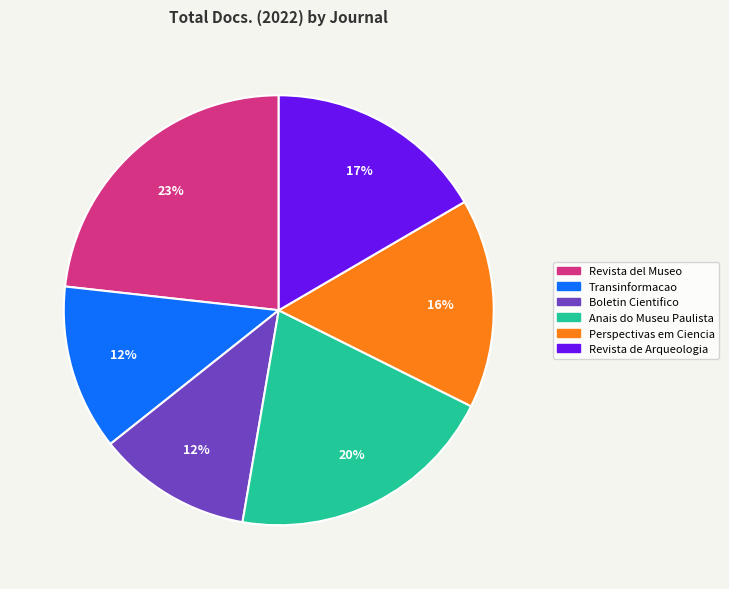

To the nearest percent, what is the average slice percentage?

17%